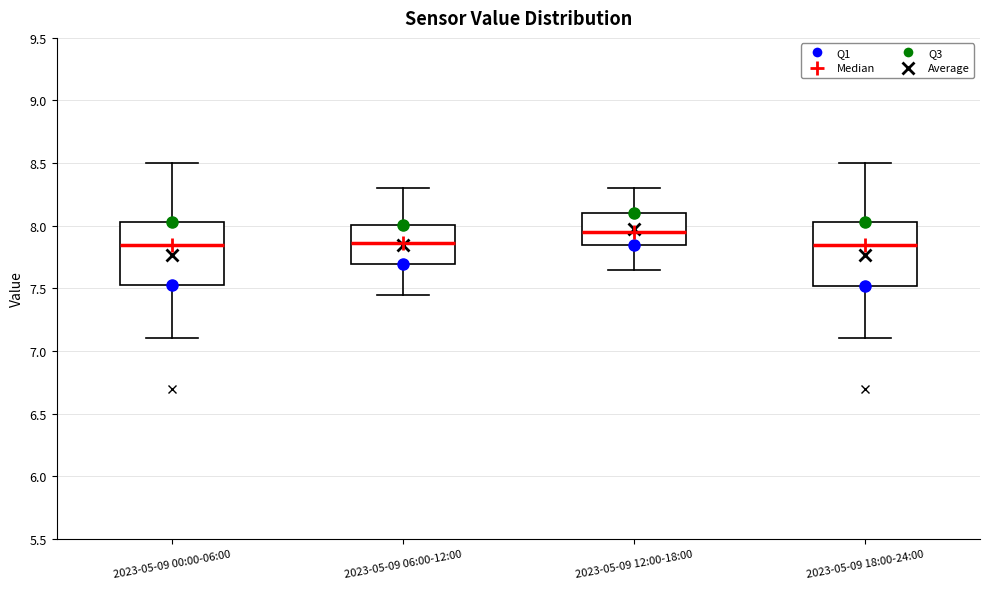

Reading left to right, transcribe this box plot: for each box, give where its median line is, the range the box spans, and where its two whiskers end, as read against the y-axis. The values are not printed on the chart, so give them approximately, as read against the axis.

2023-05-09 00:00-06:00: median 7.85, box 7.55 to 8.05, whiskers 7.10 to 8.50
2023-05-09 06:00-12:00: median 7.85, box 7.70 to 8.00, whiskers 7.45 to 8.30
2023-05-09 12:00-18:00: median 7.95, box 7.85 to 8.10, whiskers 7.65 to 8.30
2023-05-09 18:00-24:00: median 7.85, box 7.50 to 8.05, whiskers 7.10 to 8.50